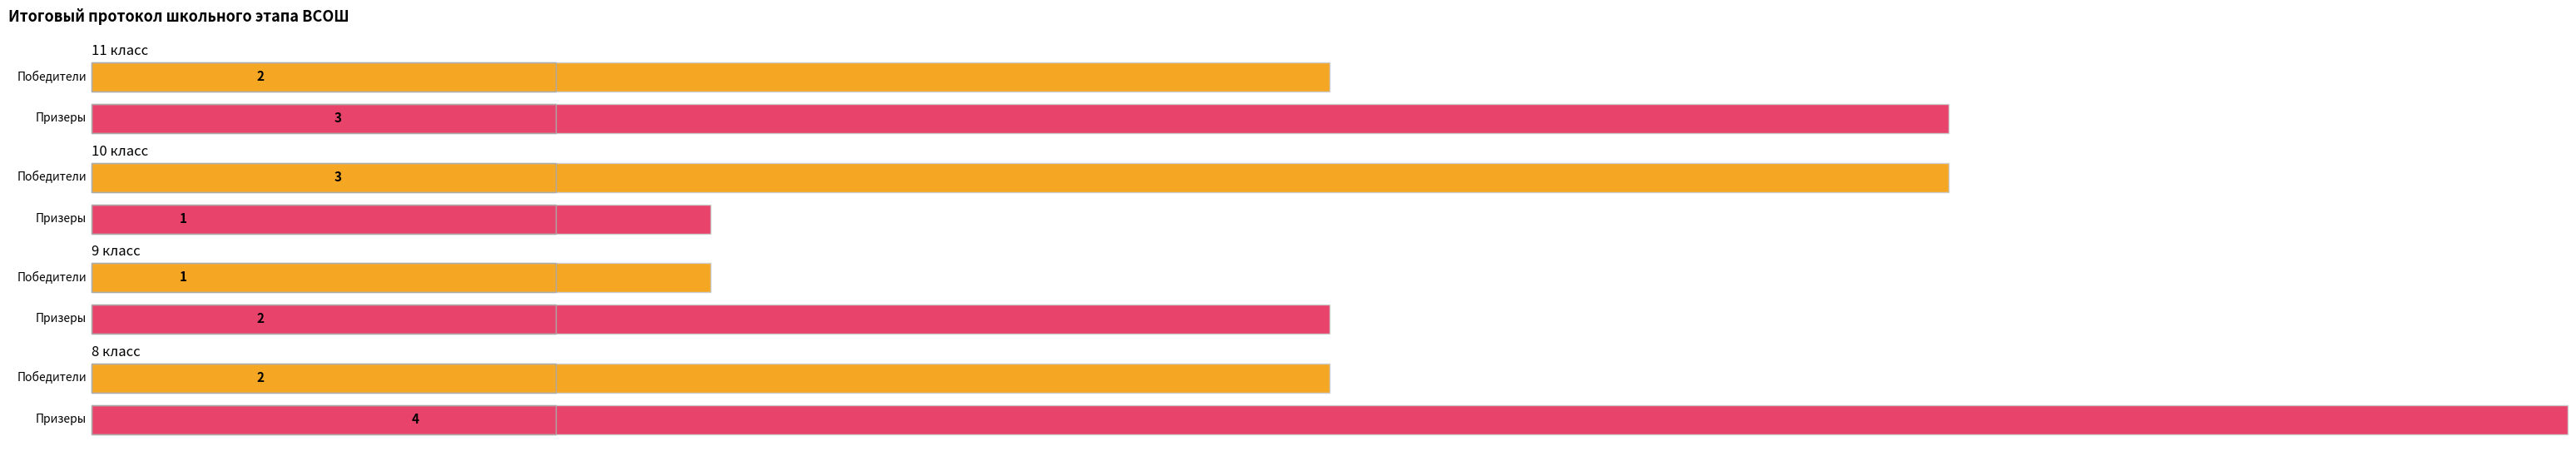

What is the value of the призер point at the 3rd from the left?

2